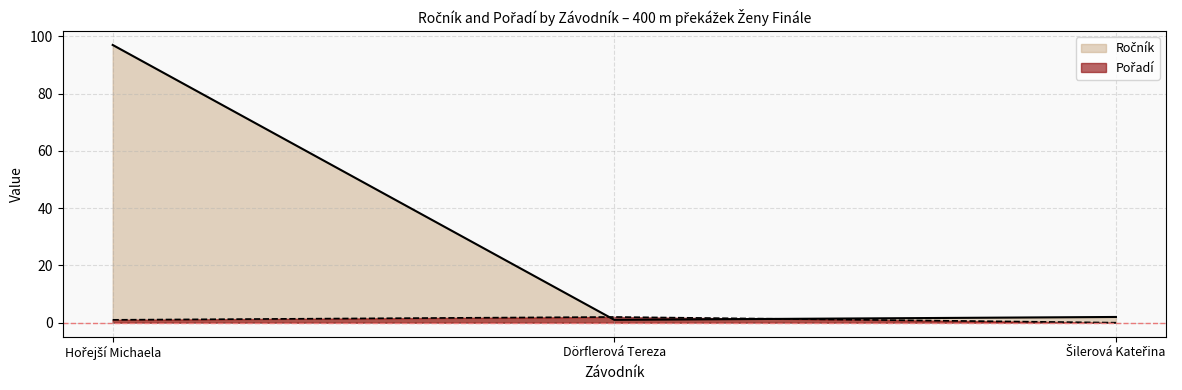

At how many categories does at least one series exceed 68?

1